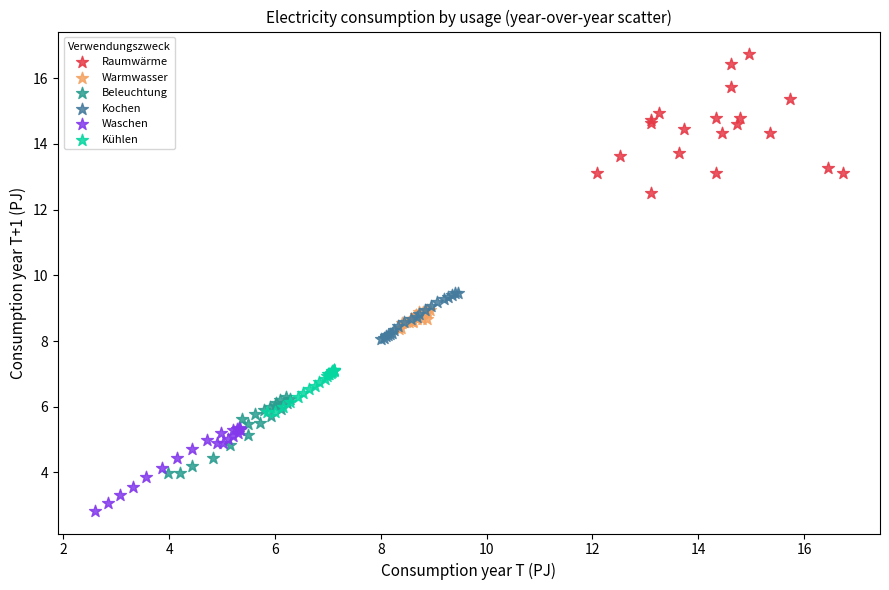

What are all the series names shown in the legend?

Raumwärme, Warmwasser, Beleuchtung, Kochen, Waschen, Kühlen